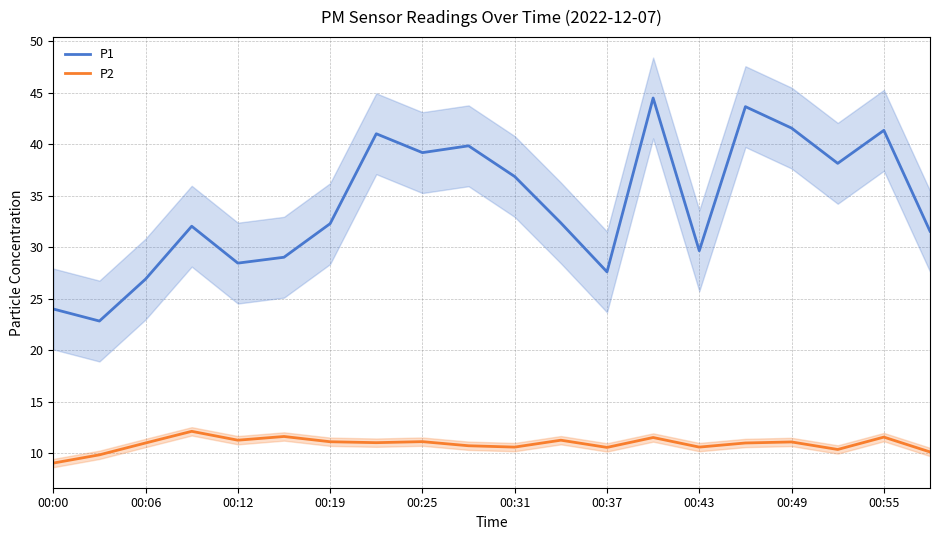

What is the value of the P1 point at the 19th from the left?

41.3